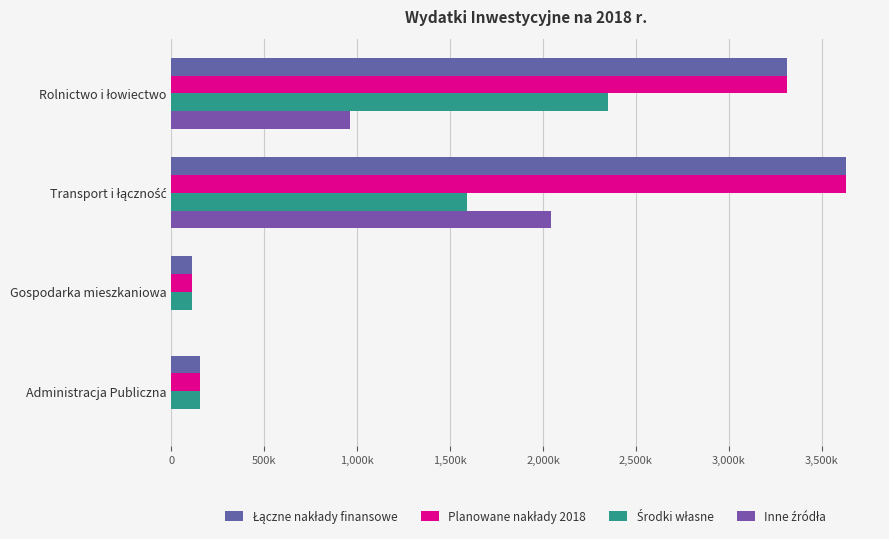

Reading left to right, list all the values displayed in this chart.

Łączne nakłady finansowe: 3311357	3632300	113000	152500
Planowane nakłady 2018: 3311357	3632300	113000	152500
Środki własne: 2349355	1591037	113000	152500
Inne źródła: 962002	2041263	0	0